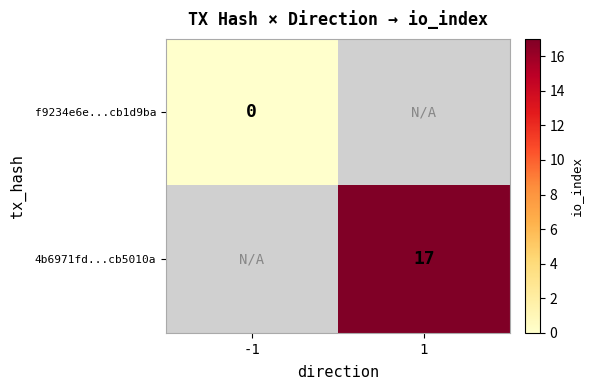

Is it true that 4b6971fd...cb5010a equals 6 at 1?

False